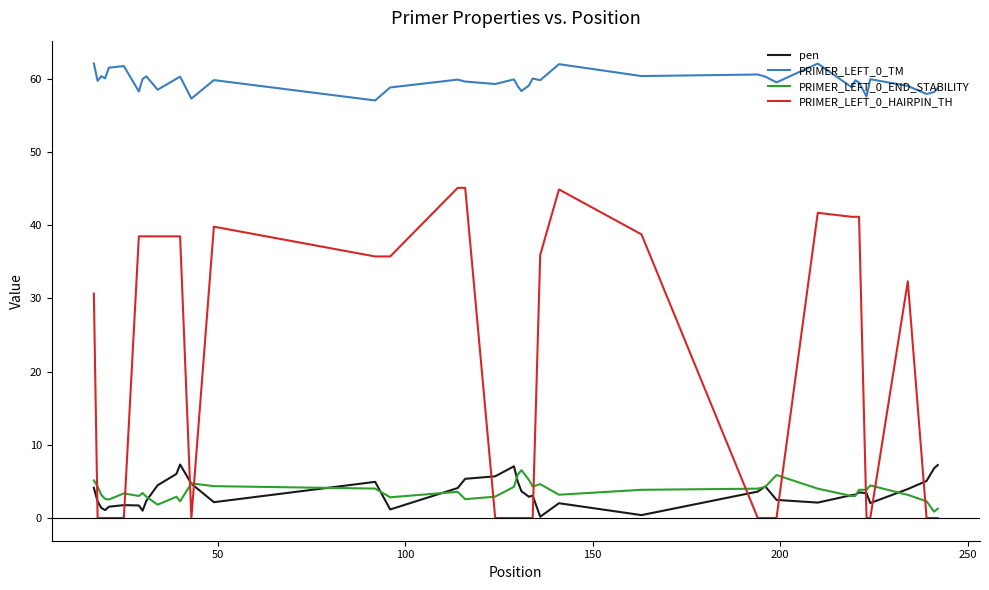

True or false: PRIMER_LEFT_0_TM and pen cross at least once.

False